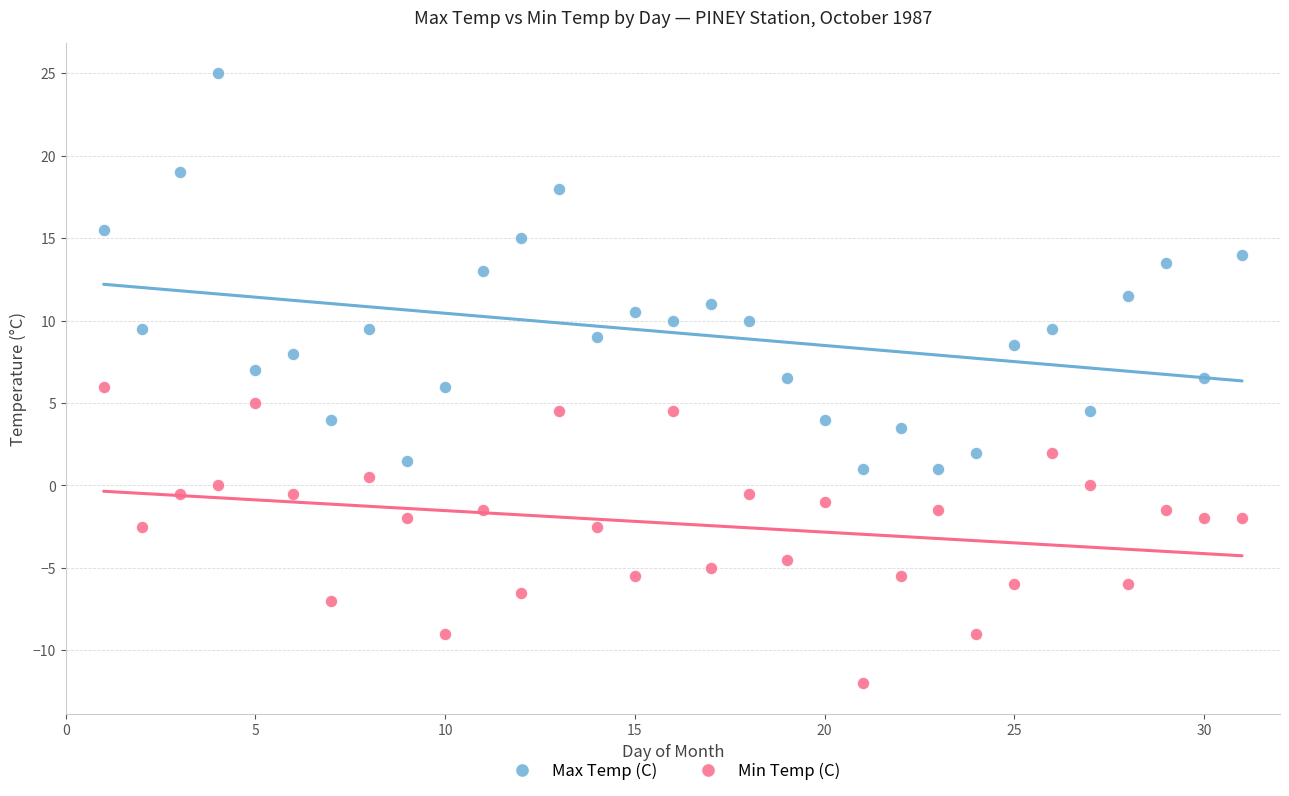

What are all the series names shown in the legend?

Max Temp (C), Min Temp (C)